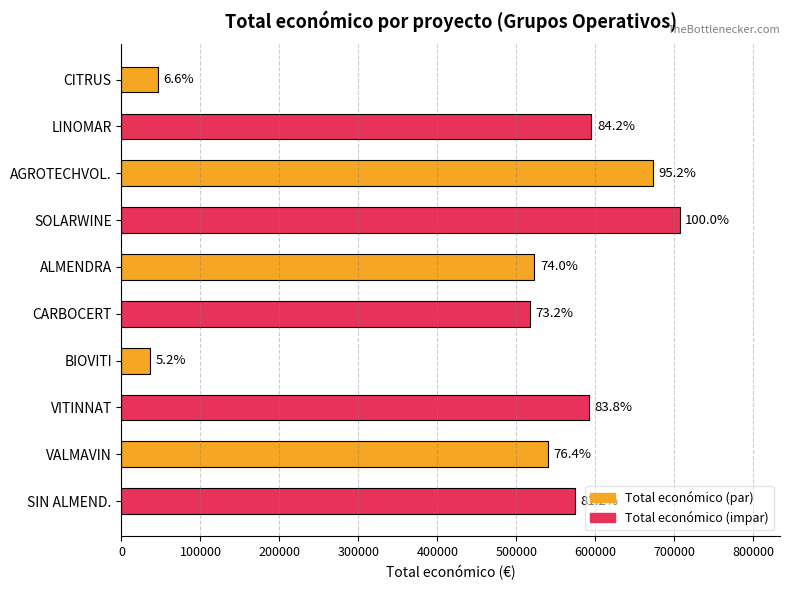

Are the bars horizontal?

Yes